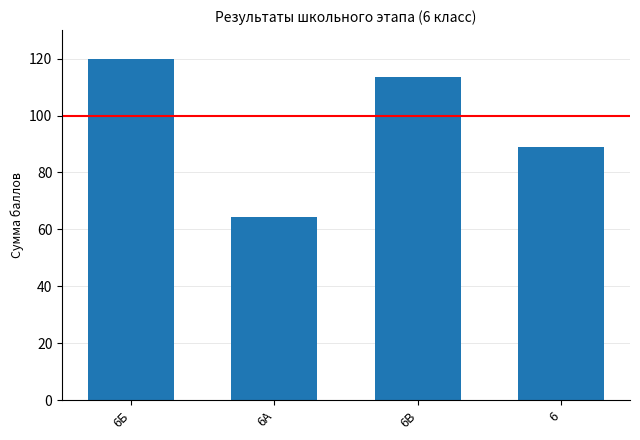

List the labels in order of value, largest first.

6Б, 6В, 6, 6А